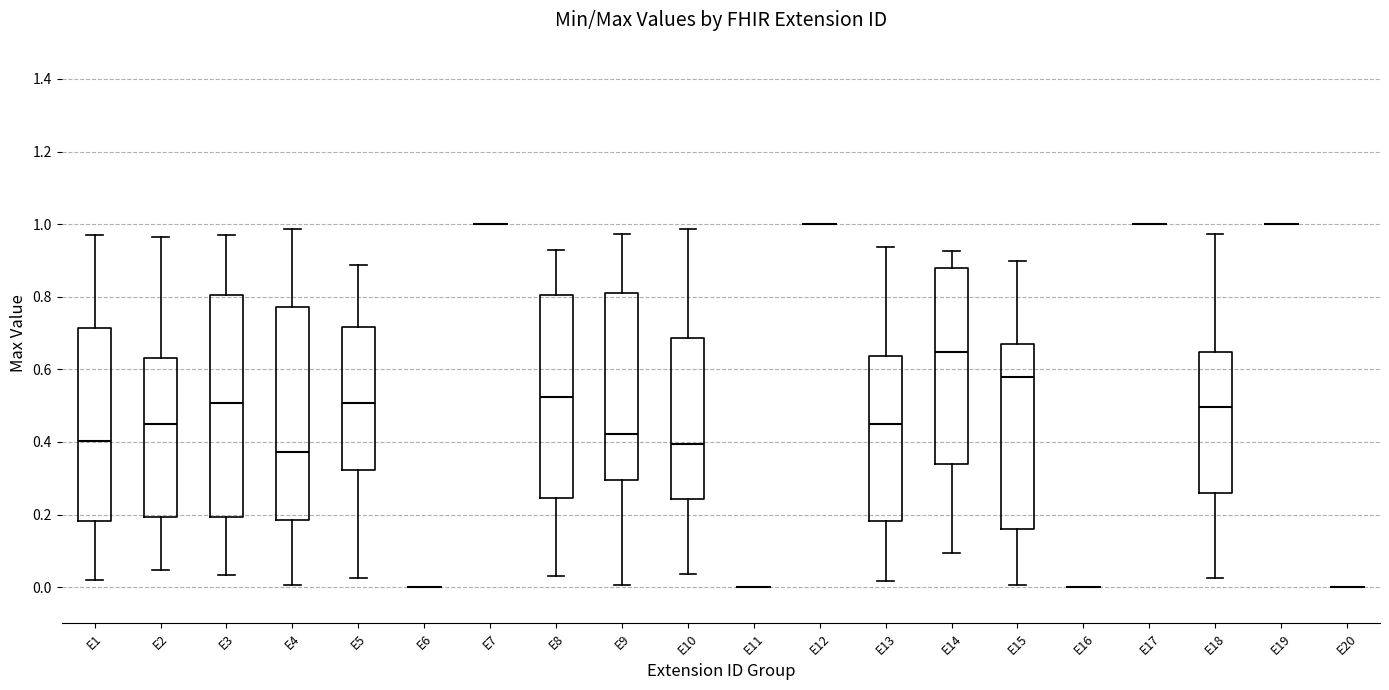

Reading left to right, read every box against the y-axis: the position of its median line, the range the box covers, and the ends of its whiskers. The values are not printed on the chart, so give them approximately, as read against the axis.

E1: median 0.40, box 0.18 to 0.72, whiskers 0.02 to 0.96
E2: median 0.44, box 0.20 to 0.62, whiskers 0.04 to 0.96
E3: median 0.50, box 0.20 to 0.80, whiskers 0.04 to 0.96
E4: median 0.38, box 0.18 to 0.78, whiskers 0.00 to 0.98
E5: median 0.50, box 0.32 to 0.72, whiskers 0.02 to 0.88
E6: box collapsed to a line at 0.00, whiskers 0.00 to 0.00
E7: box collapsed to a line at 1.00, whiskers 1.00 to 1.00
E8: median 0.52, box 0.24 to 0.80, whiskers 0.04 to 0.92
E9: median 0.42, box 0.30 to 0.82, whiskers 0.00 to 0.98
E10: median 0.40, box 0.24 to 0.68, whiskers 0.04 to 0.98
E11: box collapsed to a line at 0.00, whiskers 0.00 to 0.00
E12: box collapsed to a line at 1.00, whiskers 1.00 to 1.00
E13: median 0.44, box 0.18 to 0.64, whiskers 0.02 to 0.94
E14: median 0.64, box 0.34 to 0.88, whiskers 0.10 to 0.92
E15: median 0.58, box 0.16 to 0.68, whiskers 0.00 to 0.90
E16: box collapsed to a line at 0.00, whiskers 0.00 to 0.00
E17: box collapsed to a line at 1.00, whiskers 1.00 to 1.00
E18: median 0.50, box 0.26 to 0.64, whiskers 0.02 to 0.98
E19: box collapsed to a line at 1.00, whiskers 1.00 to 1.00
E20: box collapsed to a line at 0.00, whiskers 0.00 to 0.00